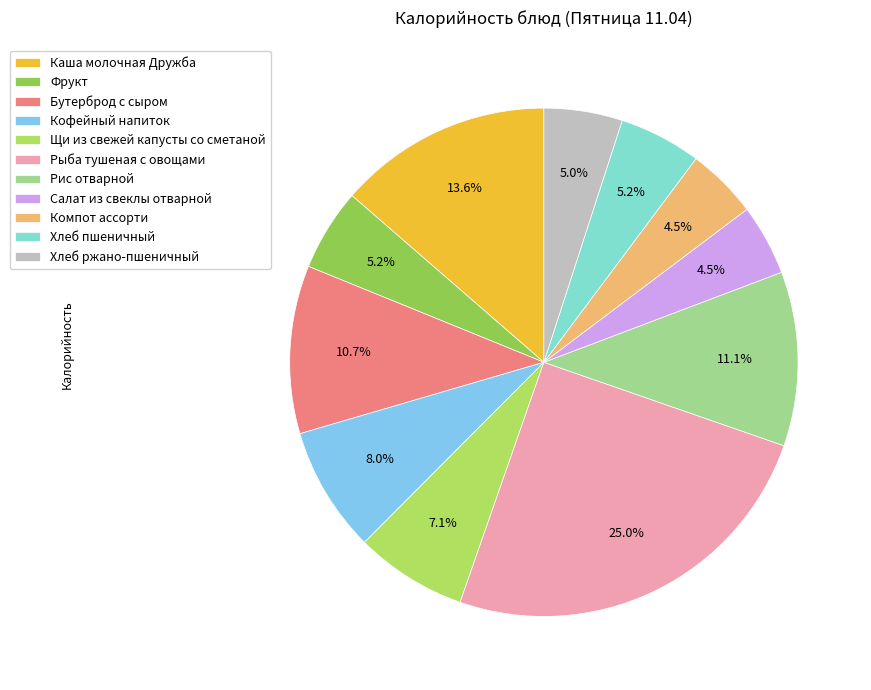

Is there a majority slice in this chart?

No